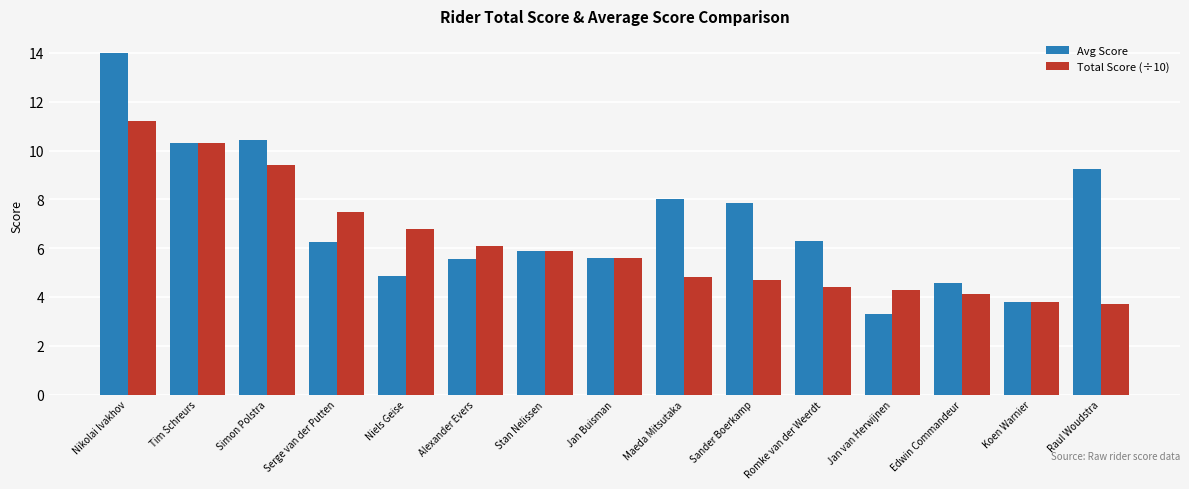

List the series in order of their peak value, lowest first.

Total Score (÷10), Avg Score